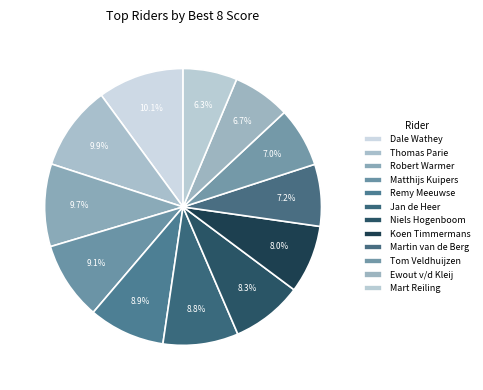

Which has a higher value, Mart Reiling or Niels Hogenboom?

Niels Hogenboom